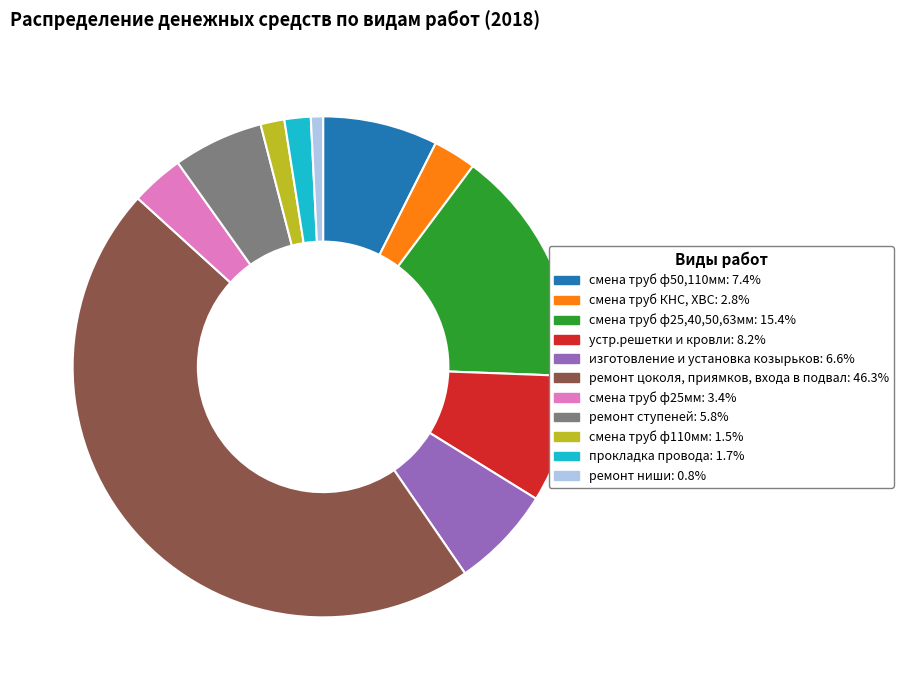

What is the largest slice in the pie chart?

ремонт цоколя, приямков, входа в подвал